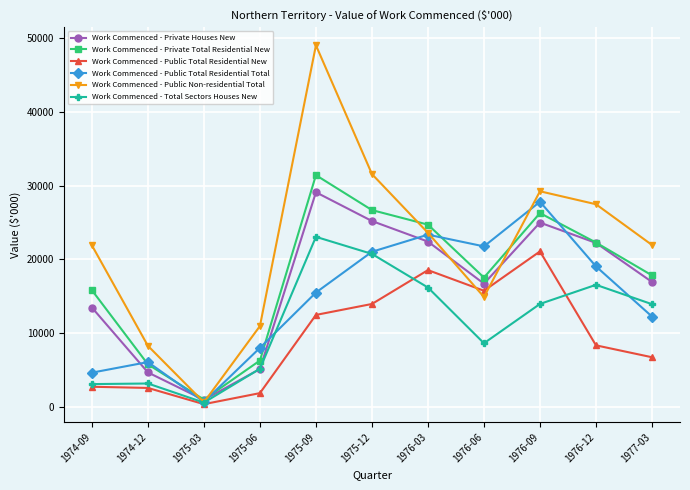

What is the spread (max minus min) of values at 1975-09?

36498